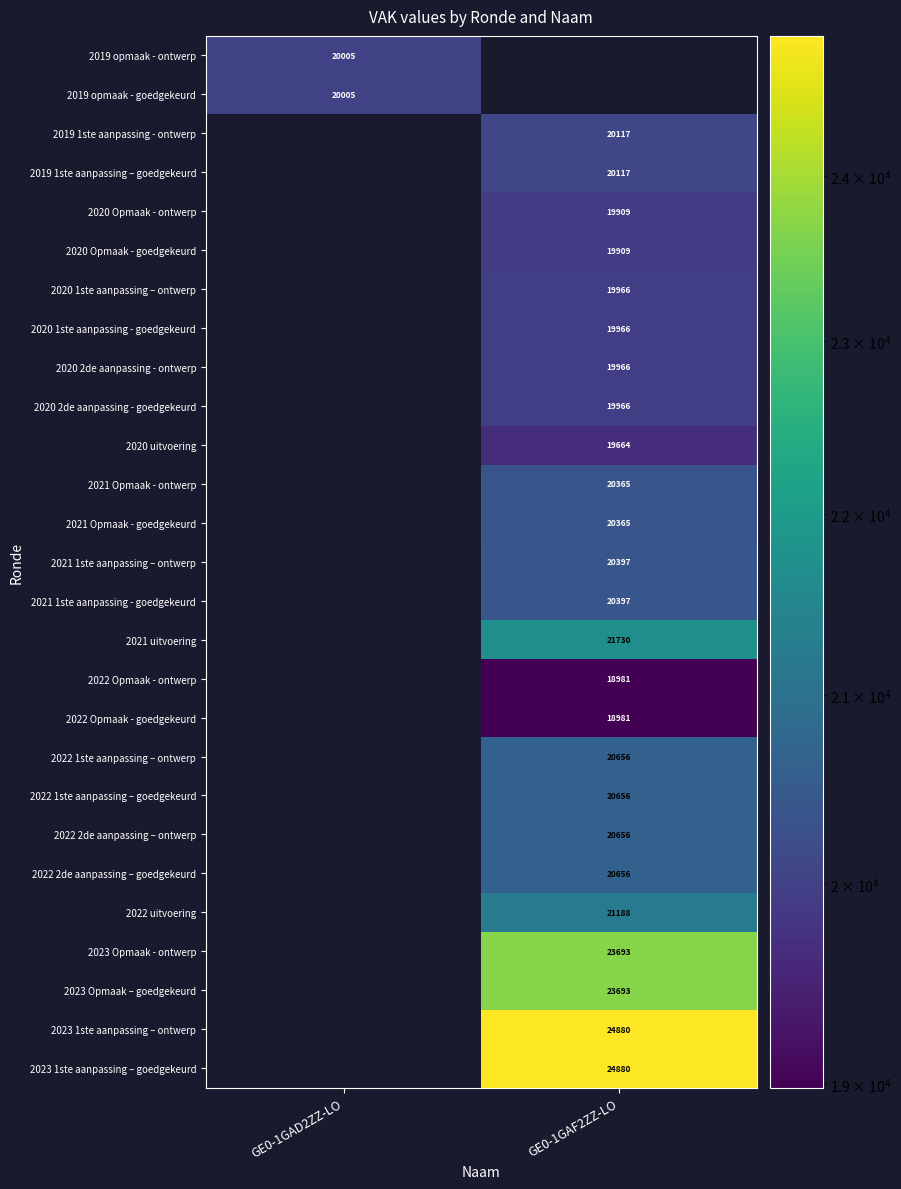

Is it true that 2022 Opmaak - ontwerp equals 18981 at GE0-1GAF2ZZ-LO?

True